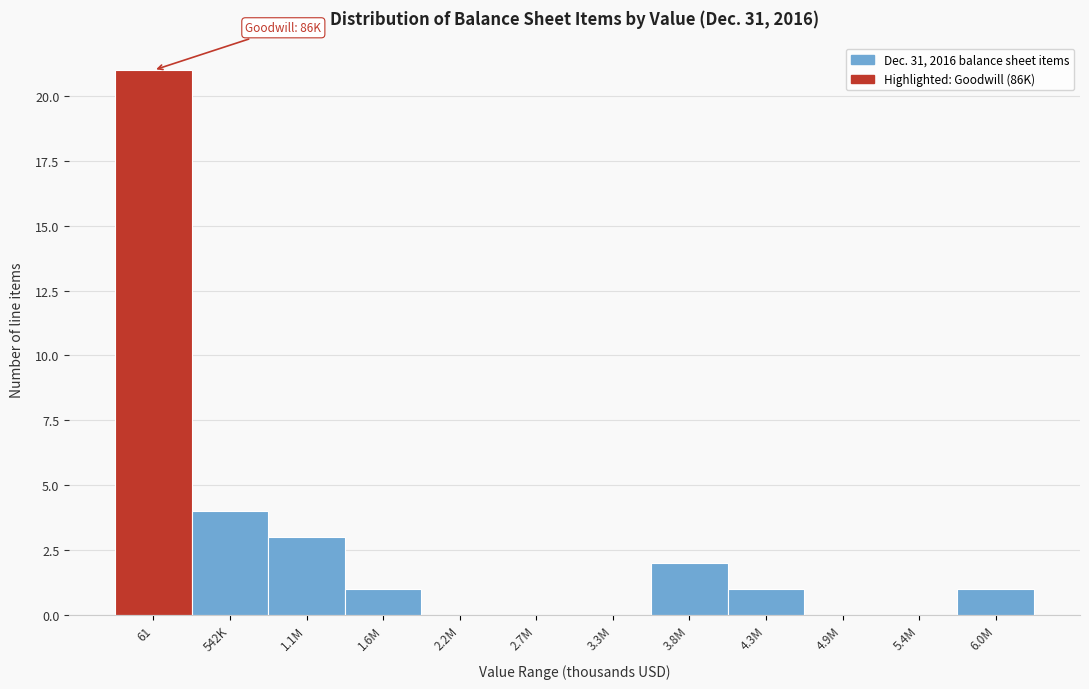

Reading right to left, list all the values displayed in this chart.

6.0M=1	5.4M=0	4.9M=0	4.3M=1	3.8M=2	3.3M=0	2.7M=0	2.2M=0	1.6M=1	1.1M=3	542K=4	61=21